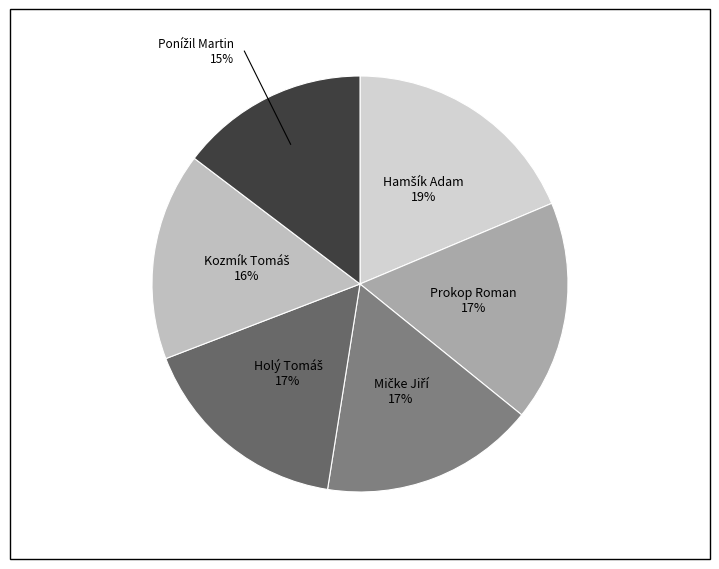

To the nearest percent, what is the average slice percentage?

17%